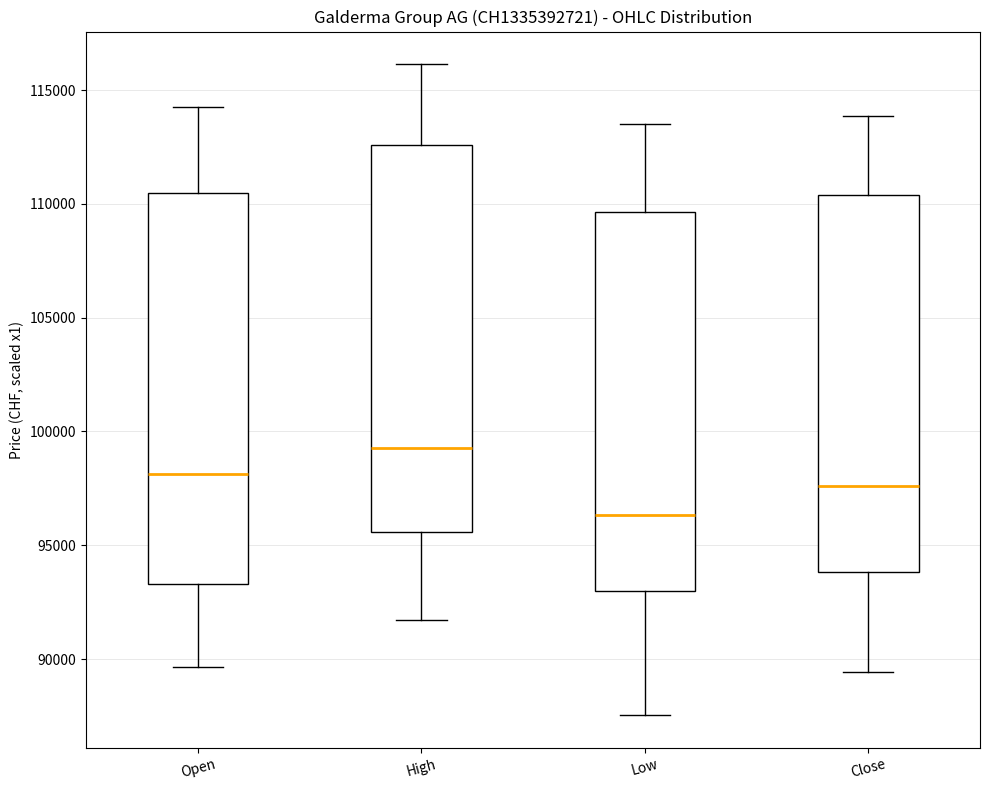

Reading left to right, transcribe this box plot: for each box, give where its median line is, the range the box spans, and where its two whiskers end, as read against the y-axis. The values are not printed on the chart, so give them approximately, as read against the axis.

Open: median 98000, box 93500 to 110500, whiskers 89500 to 114500
High: median 99500, box 95500 to 112500, whiskers 91500 to 116000
Low: median 96500, box 93000 to 109500, whiskers 87500 to 113500
Close: median 97500, box 94000 to 110500, whiskers 89500 to 114000